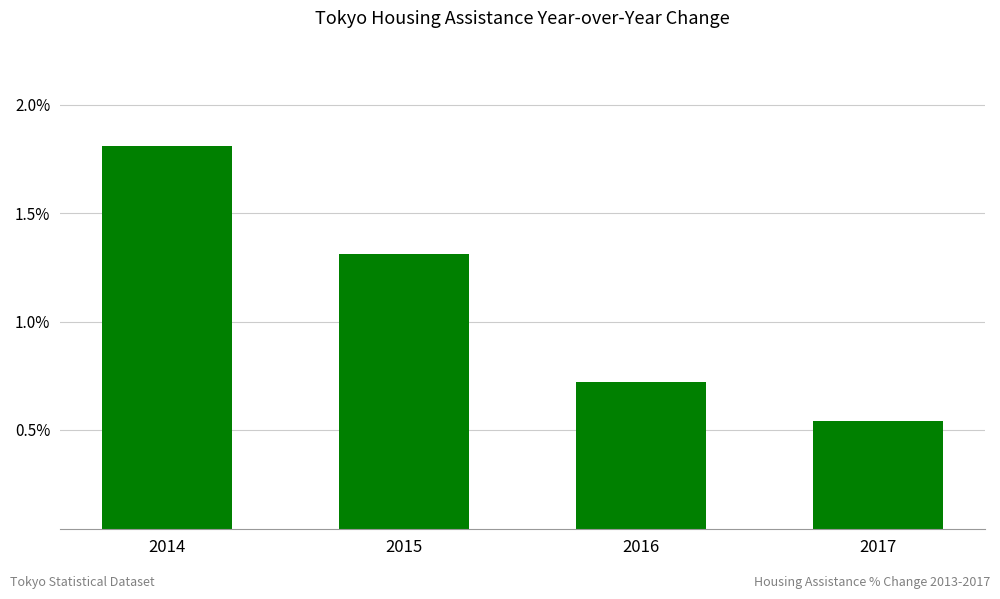

What is the value of the 3rd bar from the left?

0.7